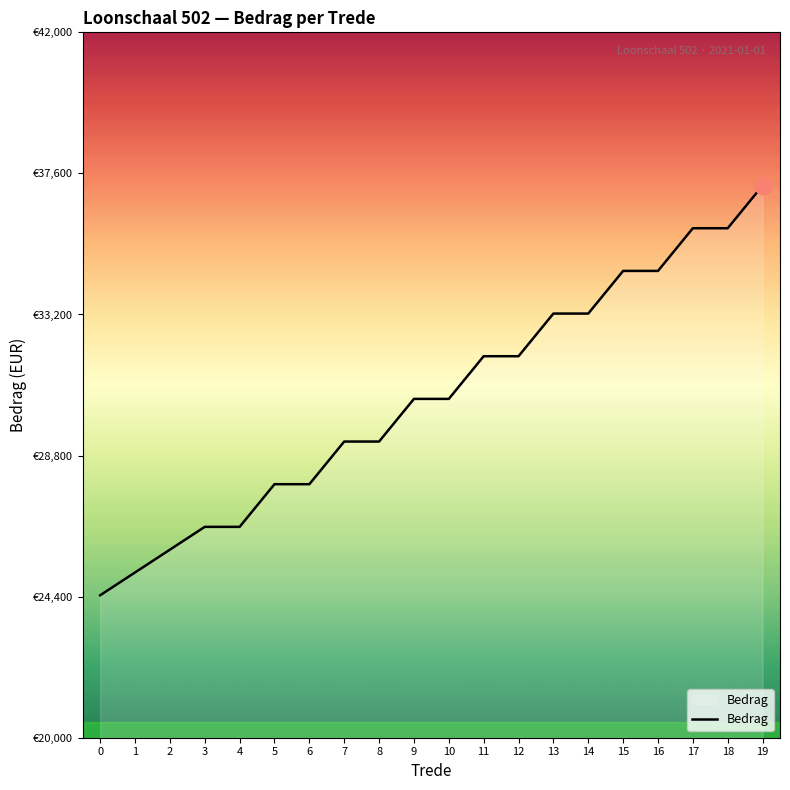

Rank the categories by value from highest to lowest.

19, 17, 18, 15, 16, 13, 14, 11, 12, 9, 10, 7, 8, 5, 6, 3, 4, 2, 1, 0